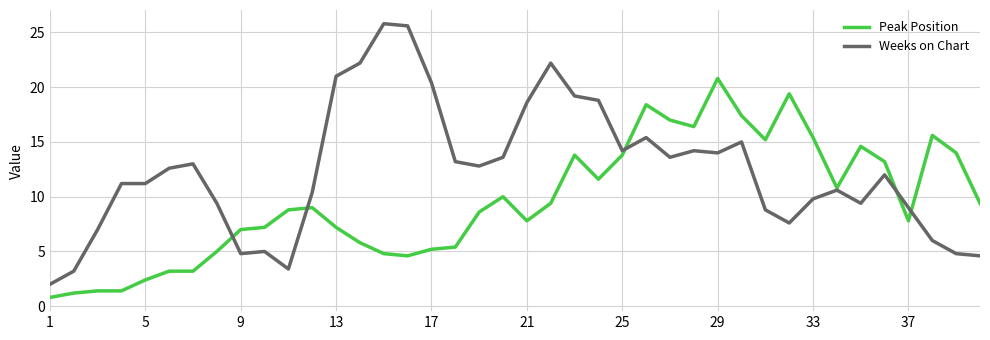

Which series has the largest range (max minus min)?

Weeks on Chart